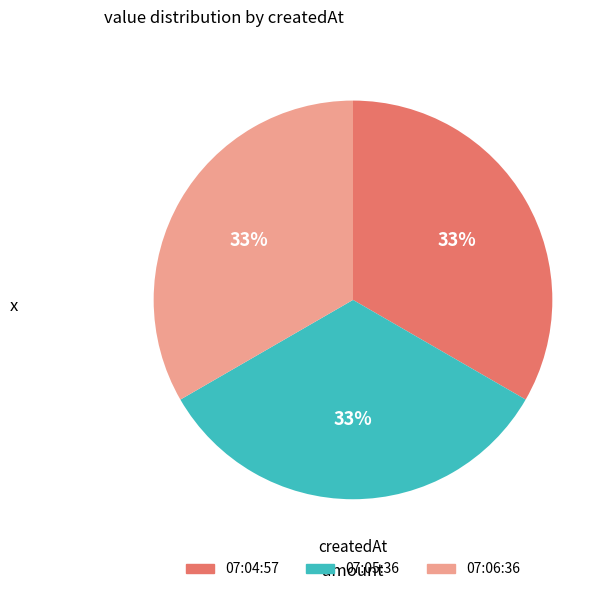

Is there any slice that represents more than half of the pie?

No